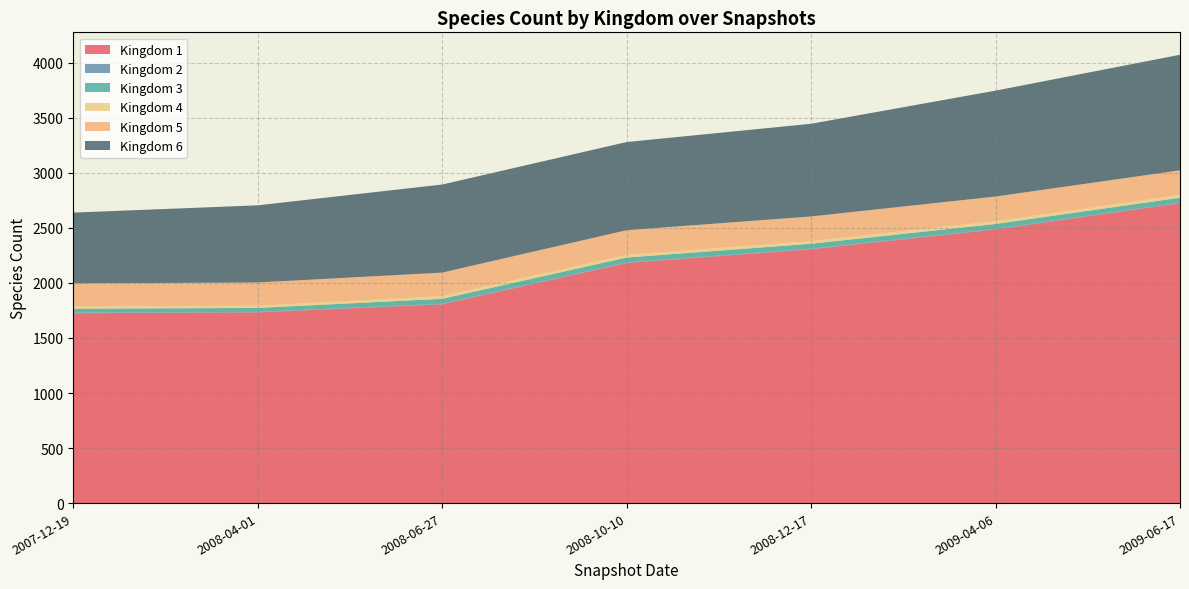

At which label does Kingdom 1 reach its peak?

2009-06-17